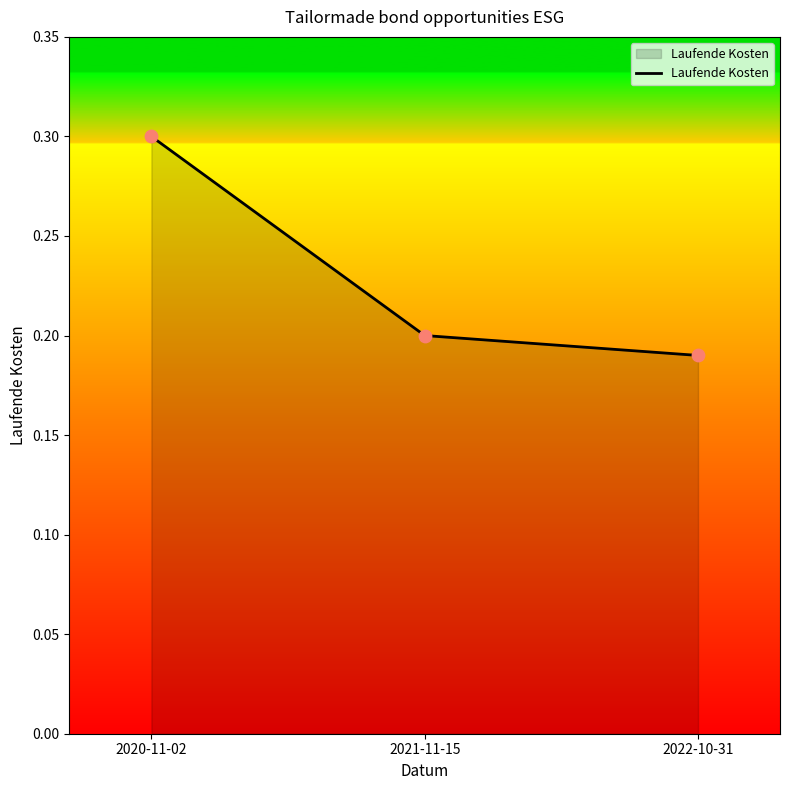

Which has a higher value, 2022-10-31 or 2021-11-15?

2021-11-15